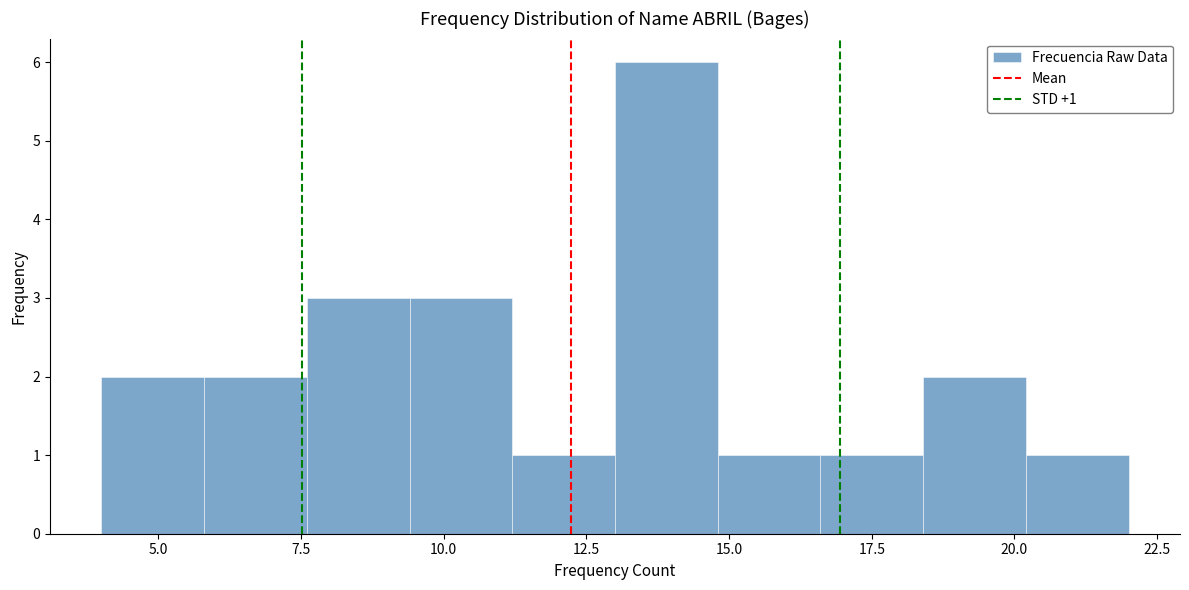

Read against the x-axis, roughly where is the centre of the tallest bar?

14.0